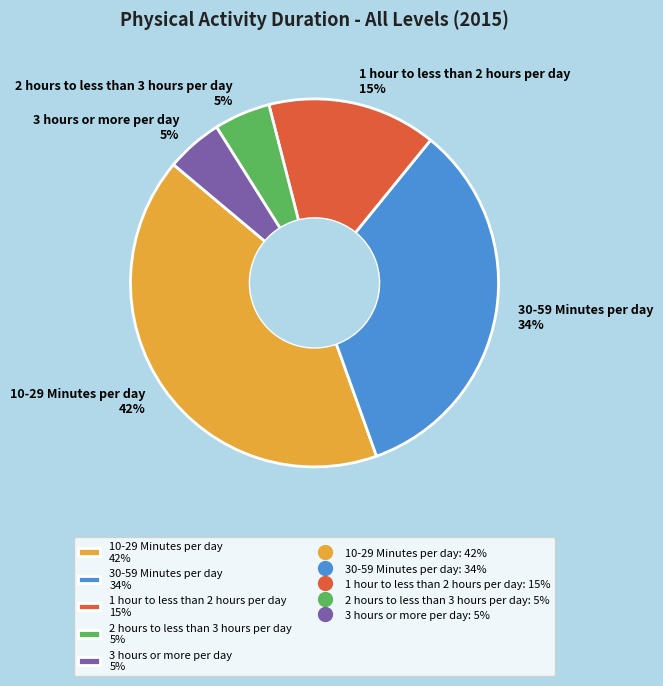

Which slice is the largest?

10-29 Minutes per day